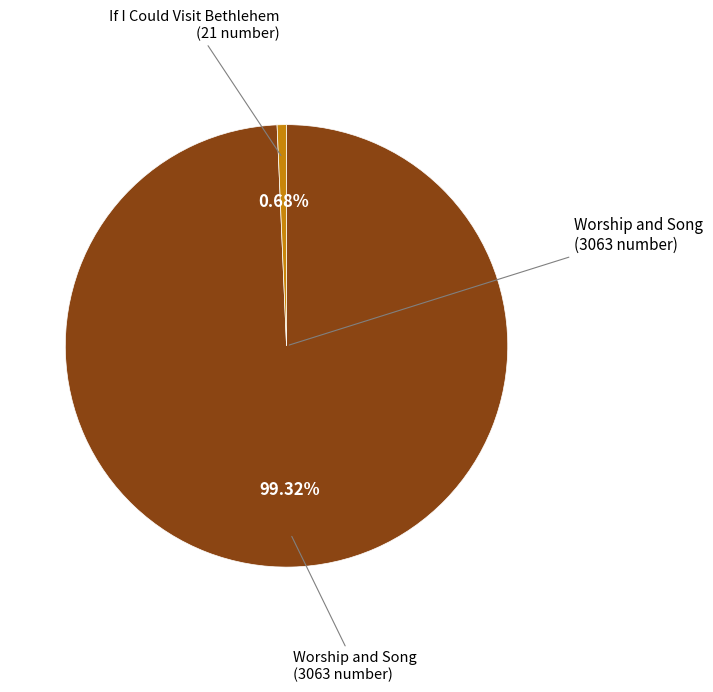

Is there any slice that represents more than half of the pie?

Yes